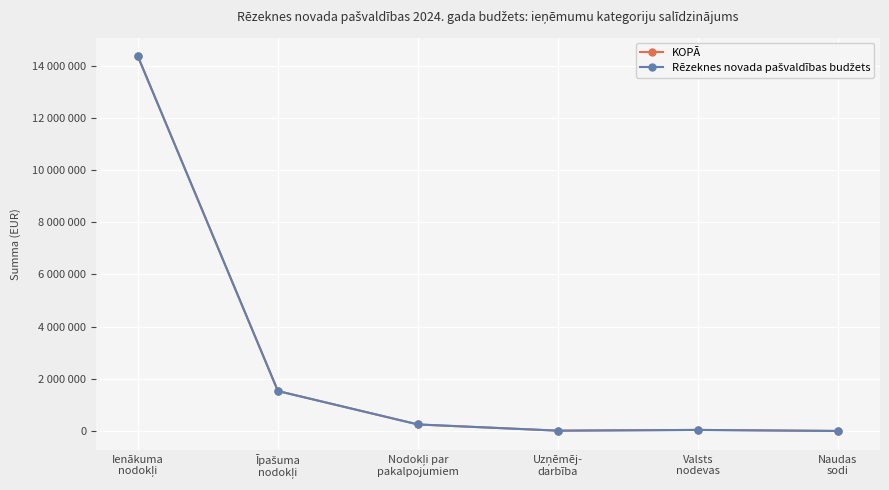

Where is the first local minimum for Rēzeknes novada pašvaldības budžets?

Uzņēmēj-
darbība